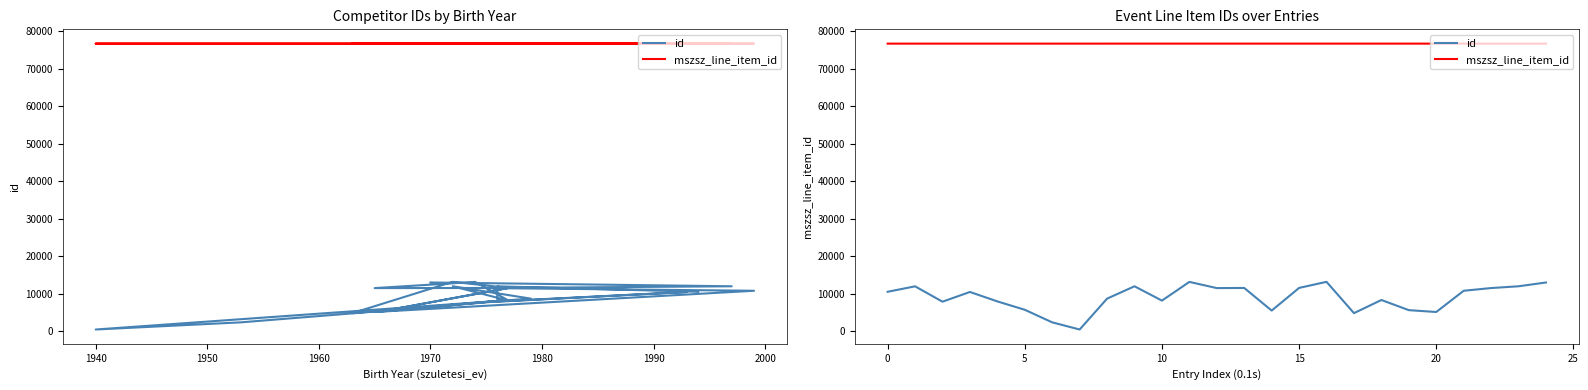

What is the label of the 12th point from the left?

11